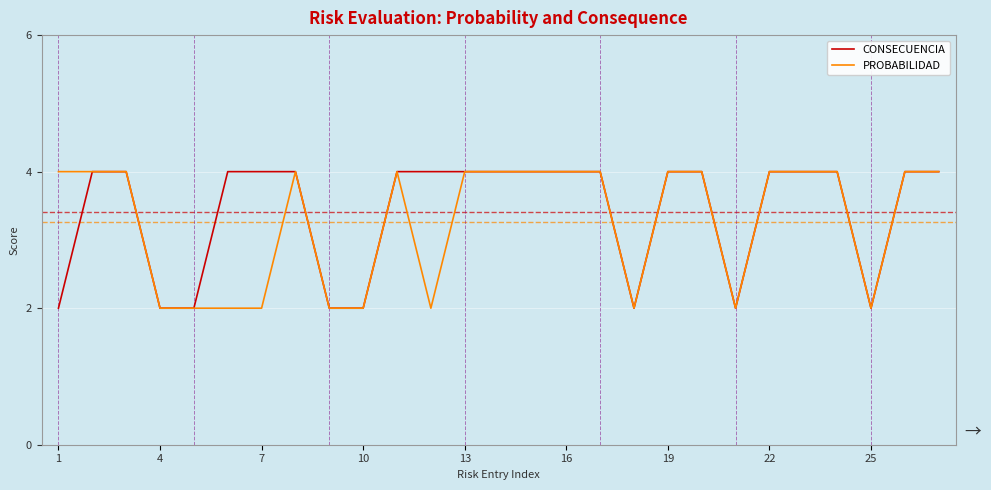

What is the maximum value shown in the chart?

4